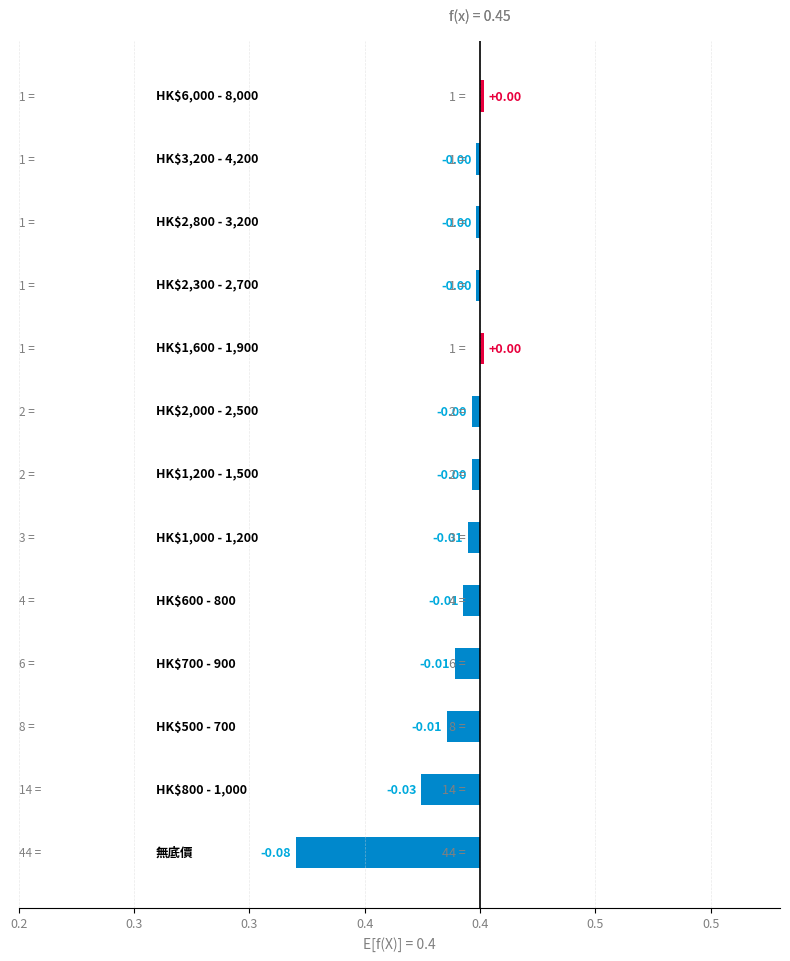

Reading right to left, what are all the values shown in this chart?

0.0	0.0	0.0	0.0	0.0	0.0	0.0	0.0	0.0	0.0	0.0	0.0	0.1